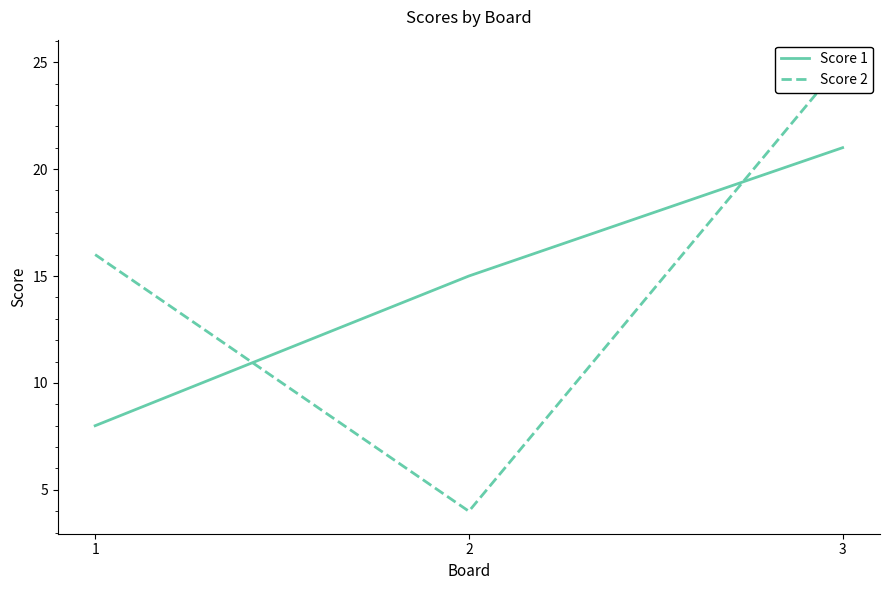

Is it true that Score 2 equals 4 at 2?

True